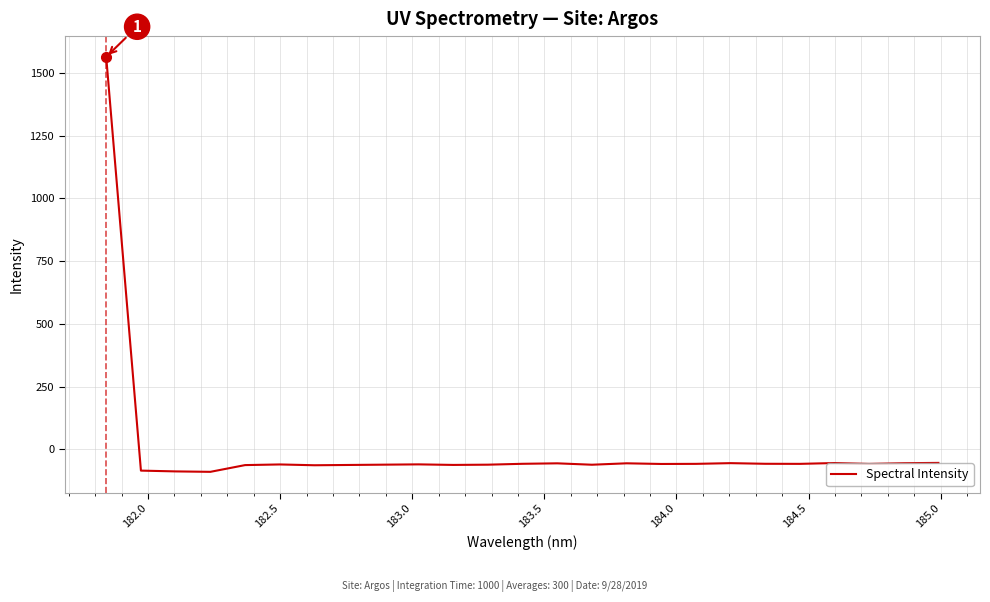

What is the maximum value shown in the chart?

1563.8